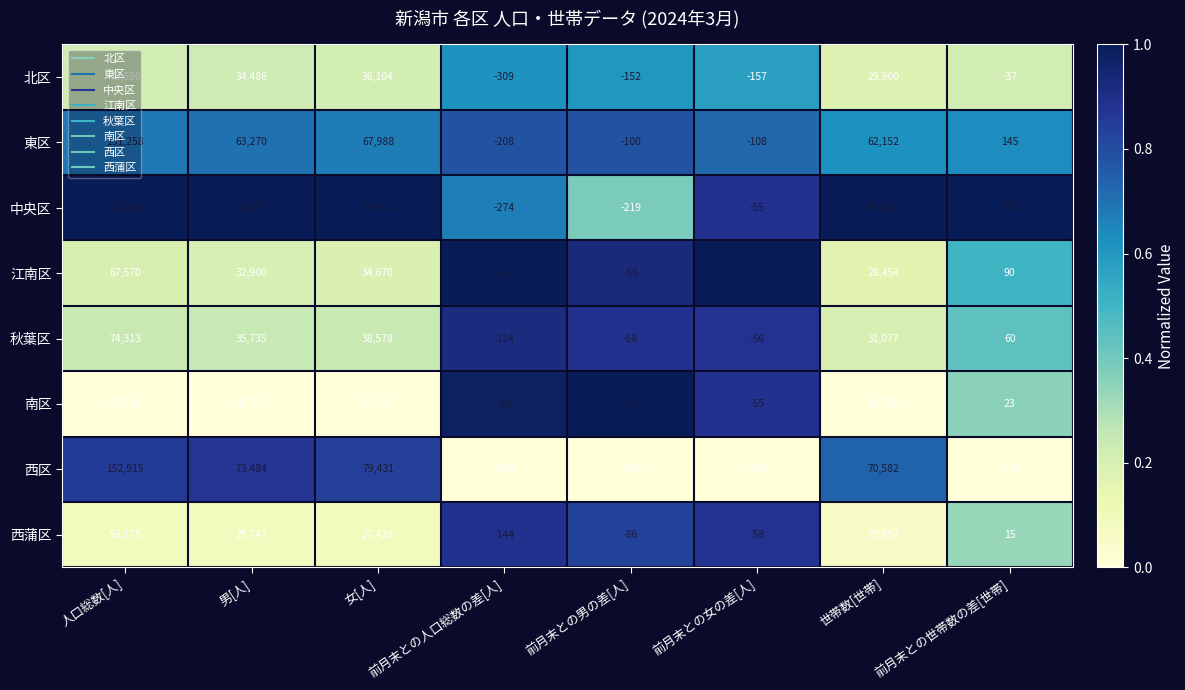

What is the sum of all 西蒲区 values?

127034